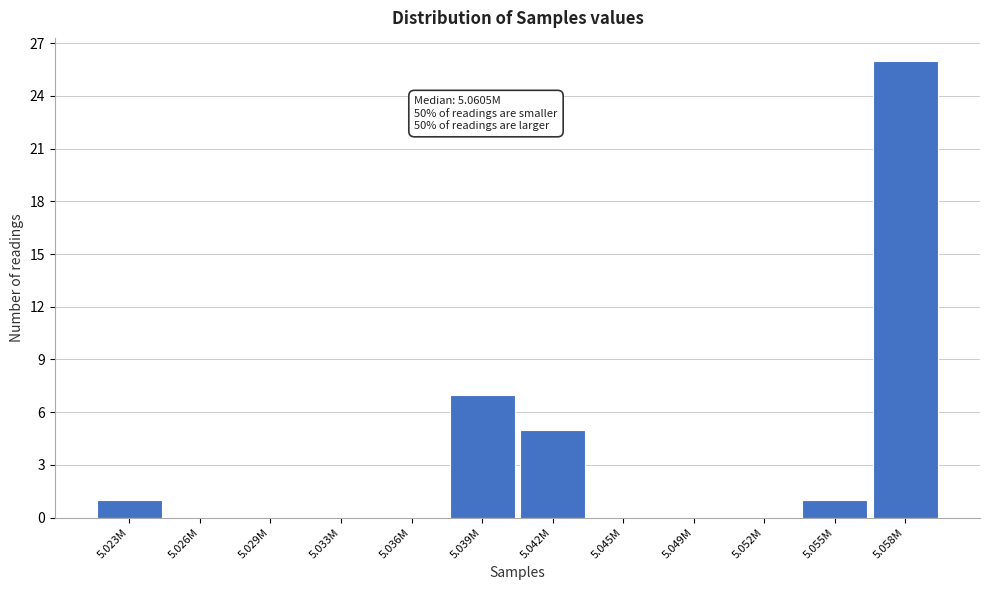

Reading right to left, list all the values displayed in this chart.

5.058M=26	5.055M=1	5.052M=0	5.049M=0	5.045M=0	5.042M=5	5.039M=7	5.036M=0	5.033M=0	5.029M=0	5.026M=0	5.023M=1